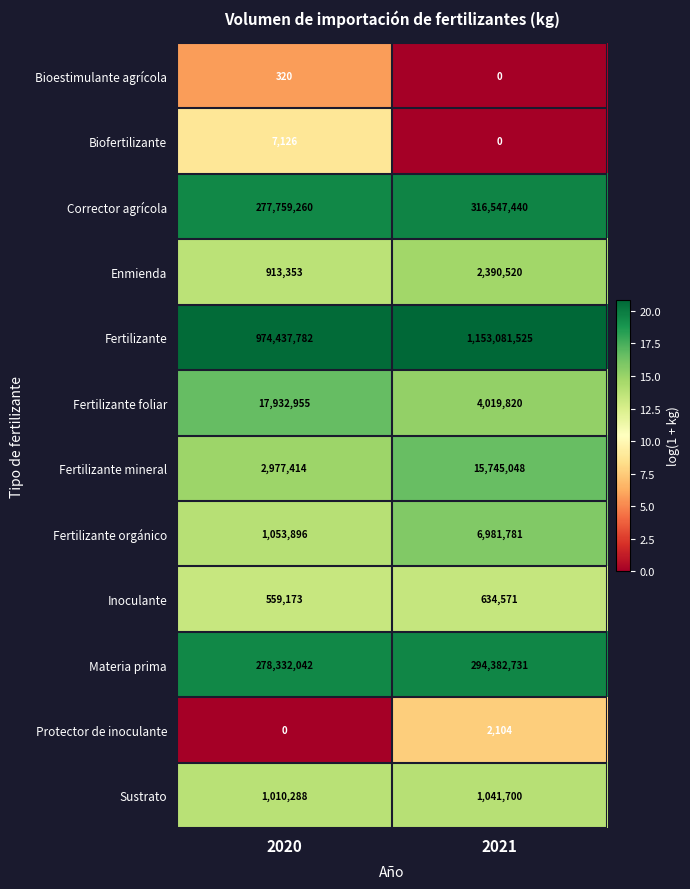

Reading left to right, list all the values displayed in this chart.

Bioestimulante agrícola: 320	0
Biofertilizante: 7126	0
Corrector agrícola: 277759260	316547440
Enmienda: 913353	2390520
Fertilizante: 974437782	1153081525
Fertilizante foliar: 17932955	4019820
Fertilizante mineral: 2977414	15745048
Fertilizante orgánico: 1053896	6981781
Inoculante: 559173	634571
Materia prima: 278332042	294382731
Protector de inoculante: 0	2104
Sustrato: 1010288	1041700